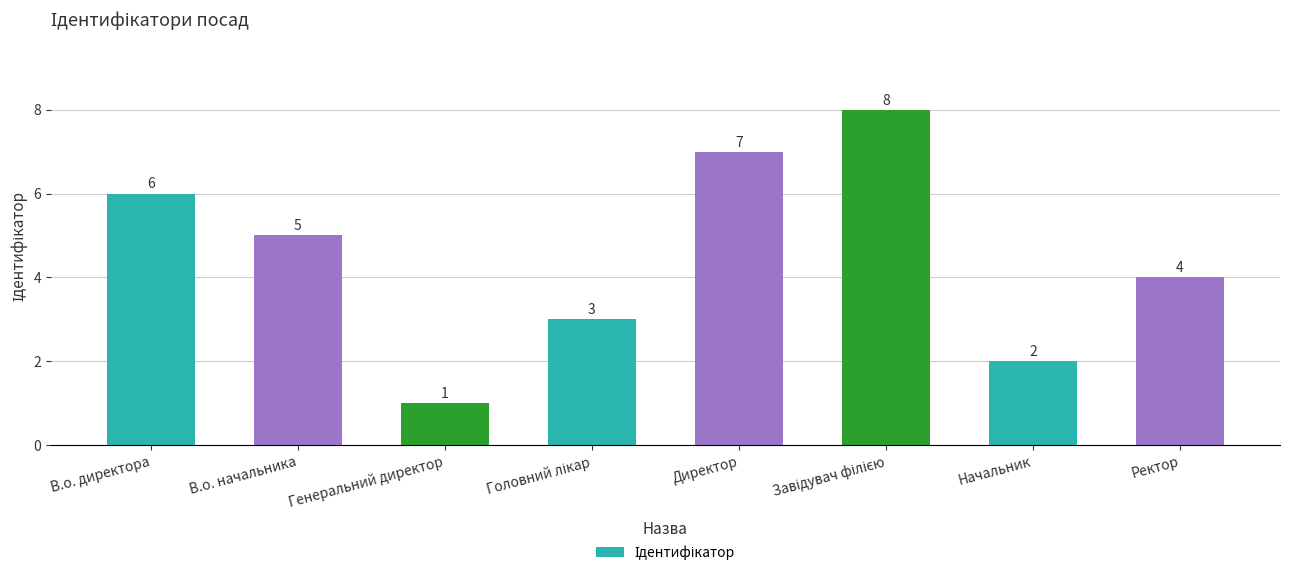

Which has a higher value, Ректор or Директор?

Директор